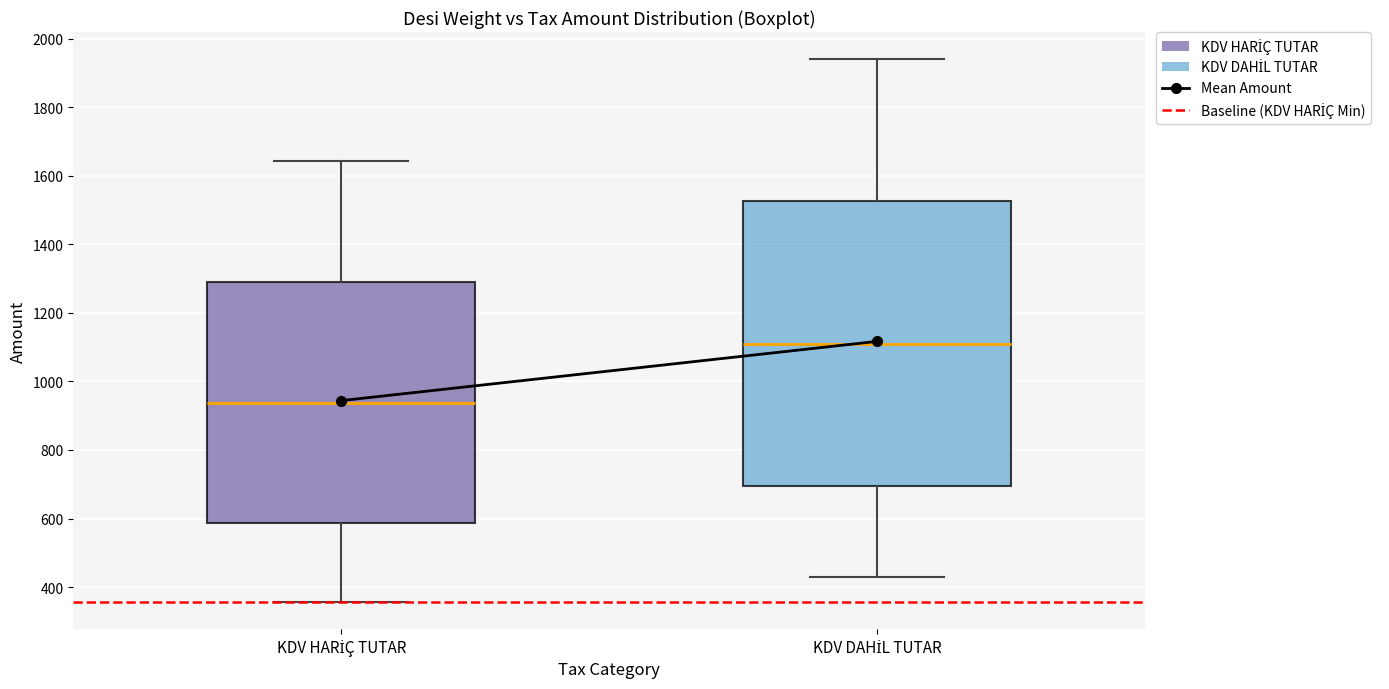

Comparing the boxes themselves (not the whiskers), which one is the tallest?

KDV DAHİL TUTAR